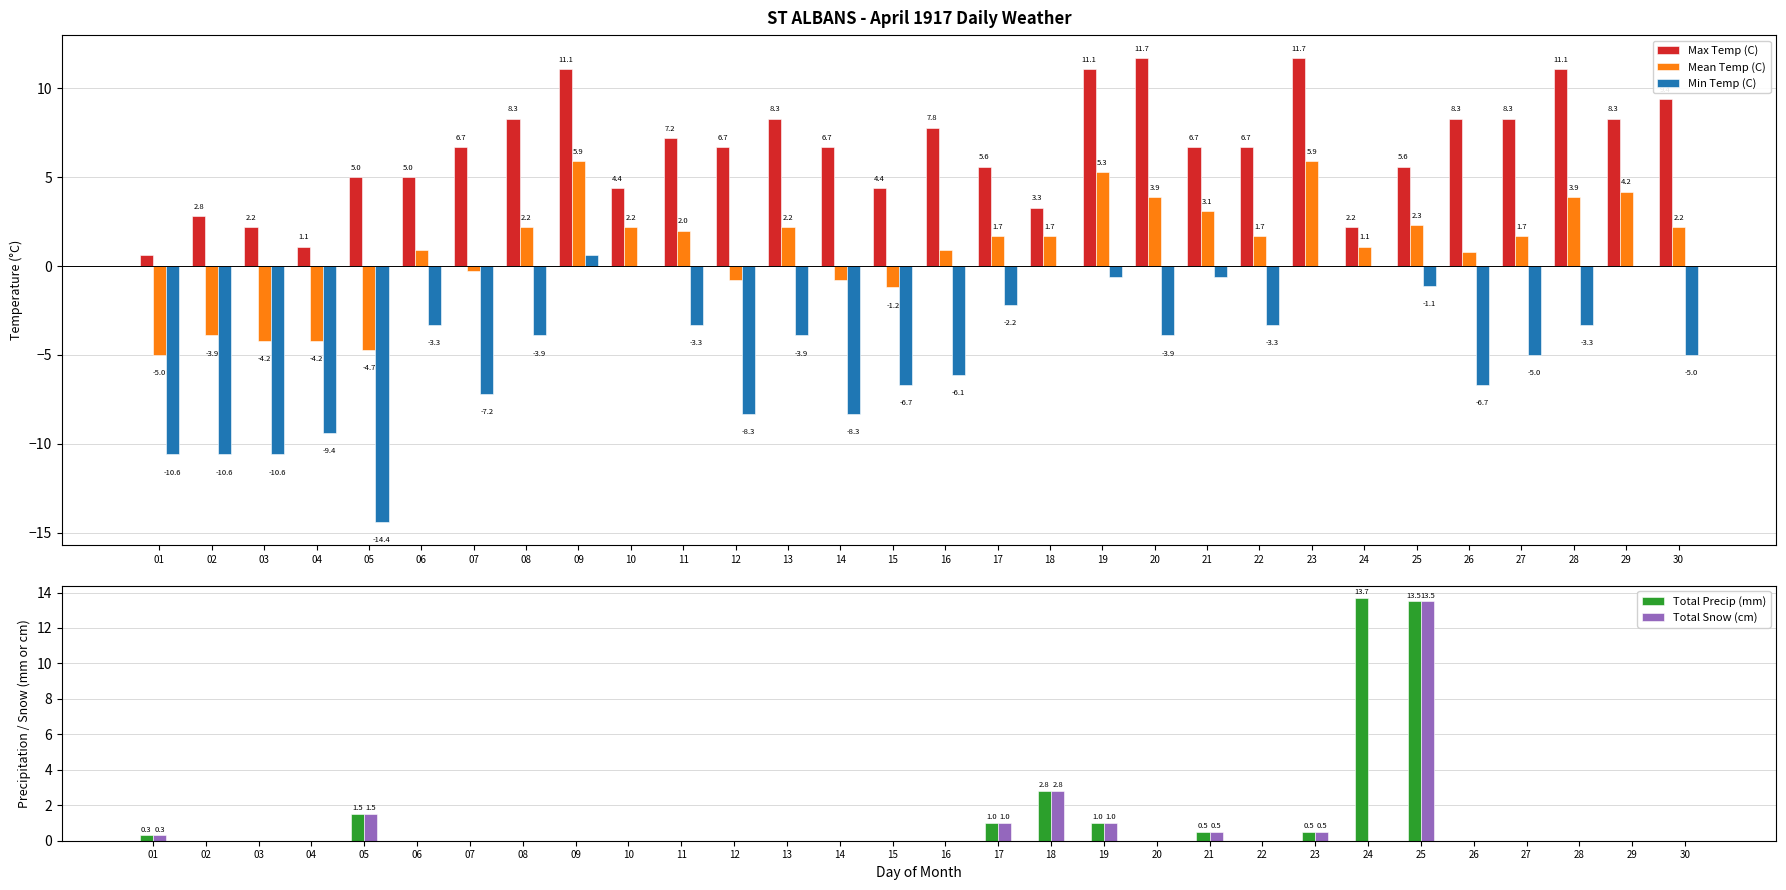

Where is Mean Temp (C) nearest to the value 0?

07